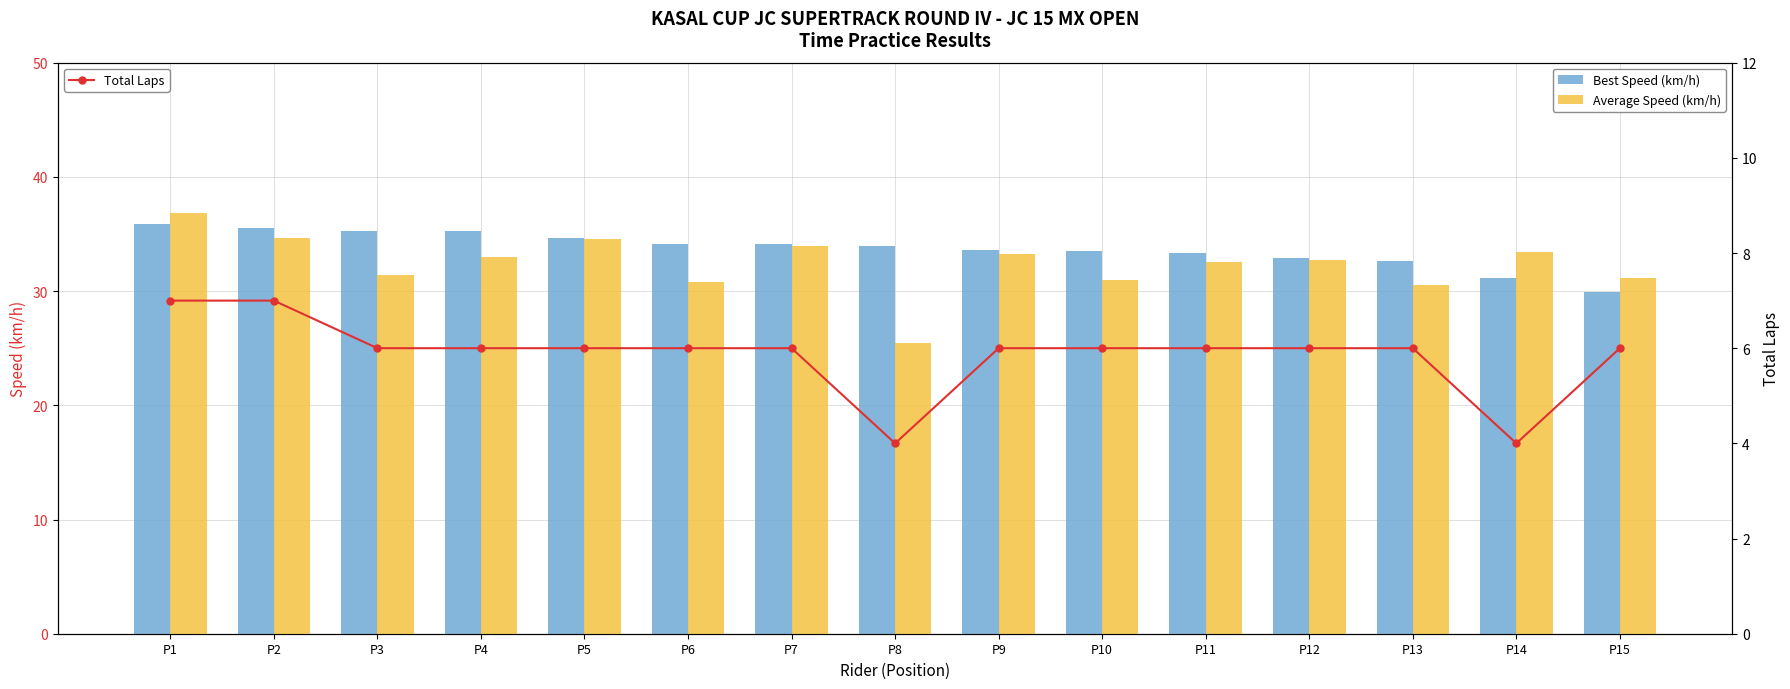

Reading left to right, extract all data points from this chart.

Best Speed (km/h): P1=35.9	P2=35.5	P3=35.3	P4=35.3	P5=34.7	P6=34.1	P7=34.1	P8=33.9	P9=33.6	P10=33.5	P11=33.4	P12=32.9	P13=32.7	P14=31.1	P15=29.9
Average Speed (km/h): P1=36.8	P2=34.6	P3=31.4	P4=33.0	P5=34.6	P6=30.8	P7=33.9	P8=25.4	P9=33.3	P10=30.9	P11=32.5	P12=32.7	P13=30.5	P14=33.4	P15=31.2
Total Laps: P1=7.0	P2=7.0	P3=6.0	P4=6.0	P5=6.0	P6=6.0	P7=6.0	P8=4.0	P9=6.0	P10=6.0	P11=6.0	P12=6.0	P13=6.0	P14=4.0	P15=6.0